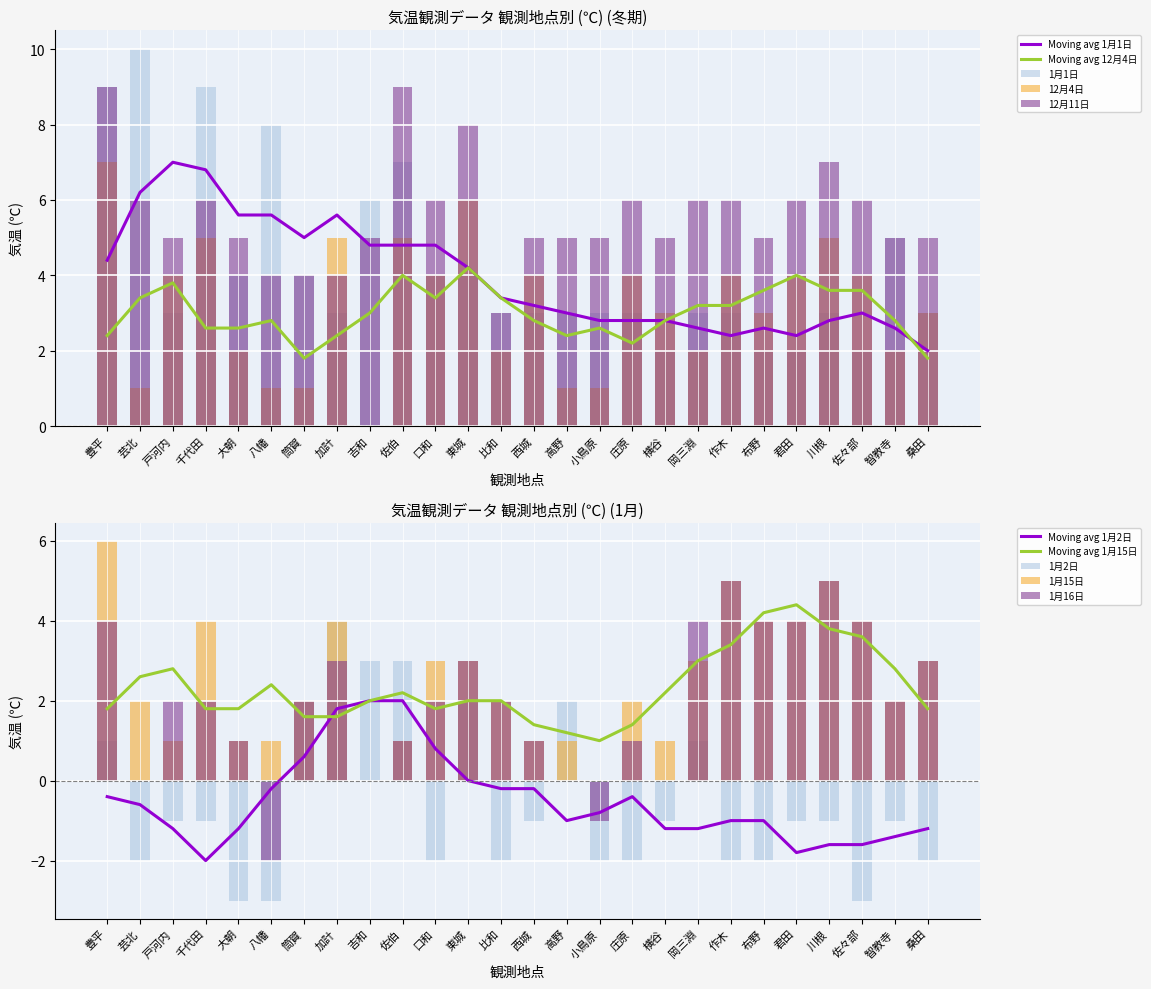

How many data points in 1月16日 are above 2?

10